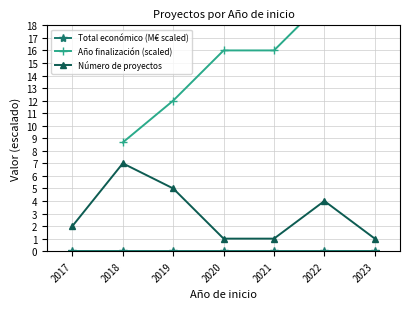

True or false: Número de proyectos and Total económico (M€ scaled) intersect in this chart.

False